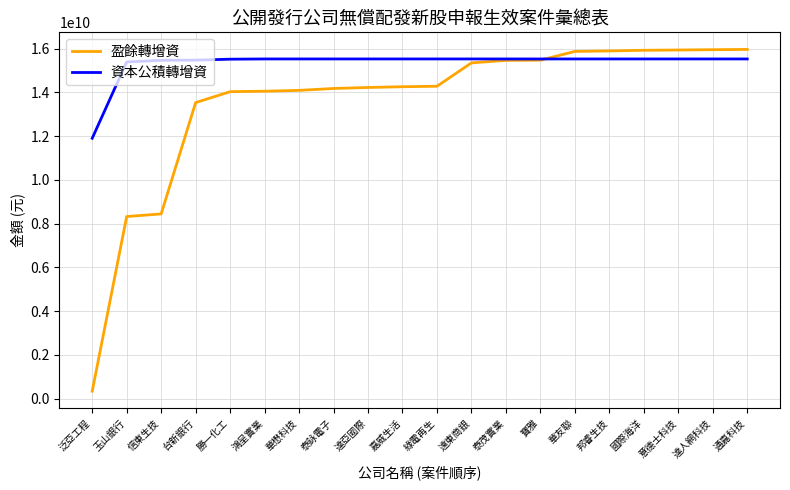

What value does the 盈餘轉增資 series have at 泰詠電子, to the nearest 50?

14183385350